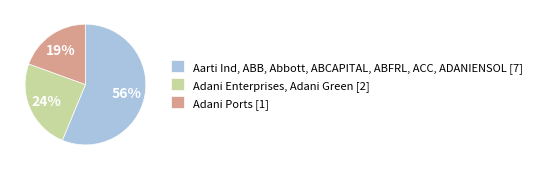

The Adani Ports [1] slice represents 19% of the pie. True or false?

True